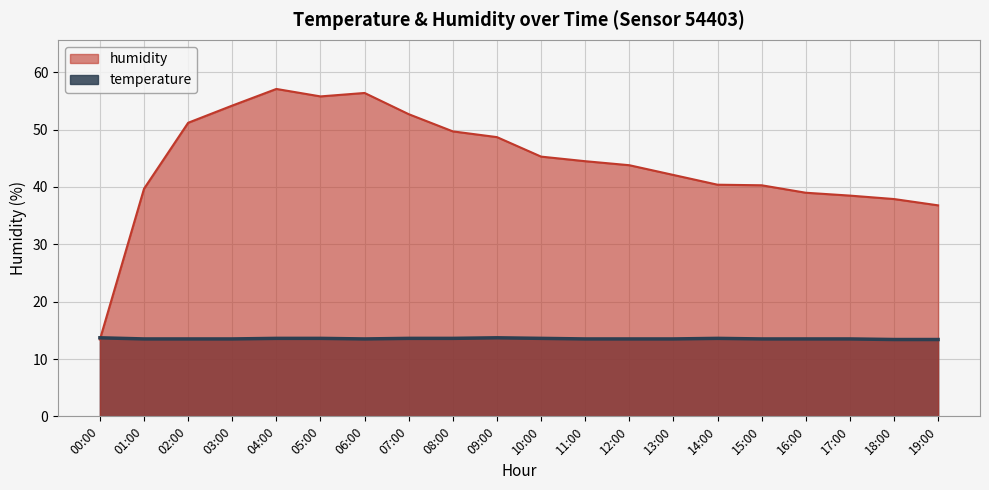

Where is the first local maximum for humidity?

04:00